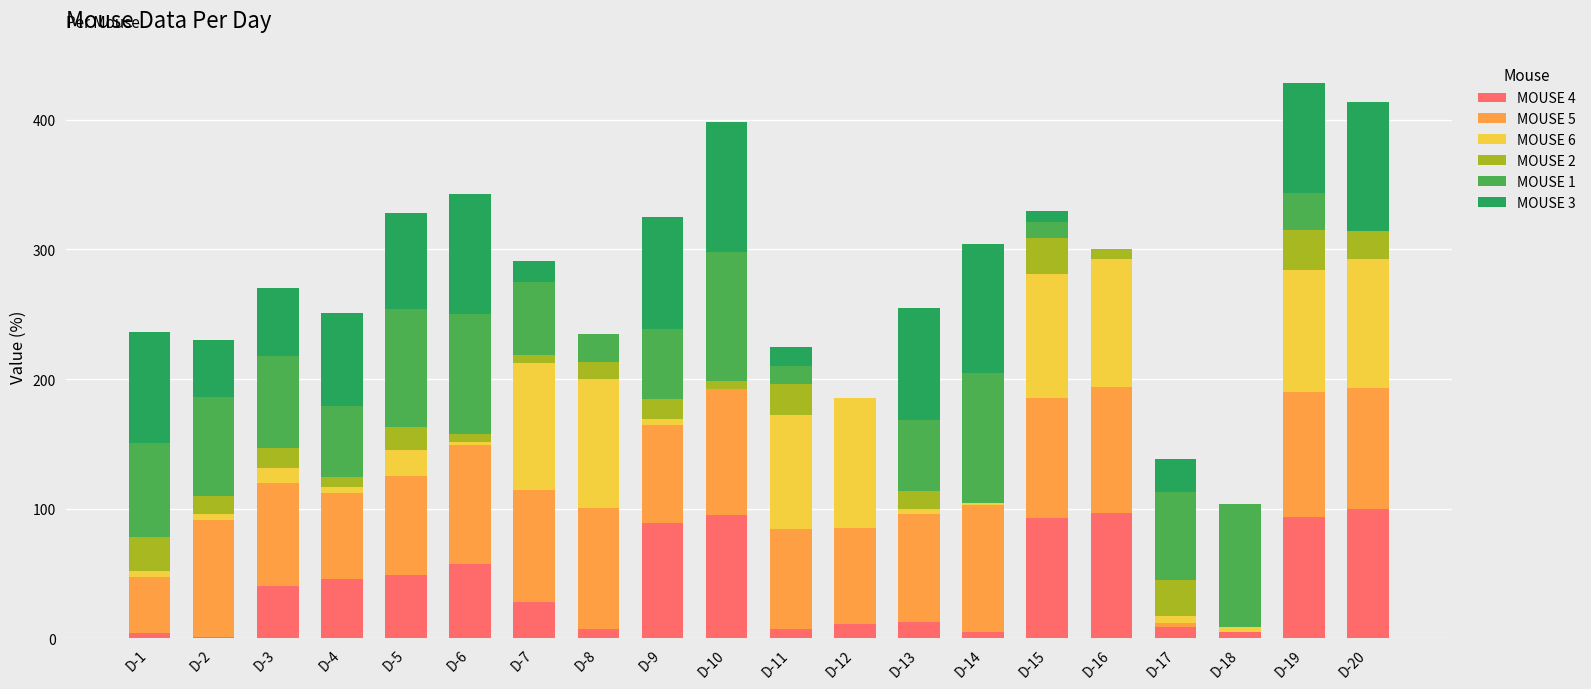

How many categories are shown in the chart?

20